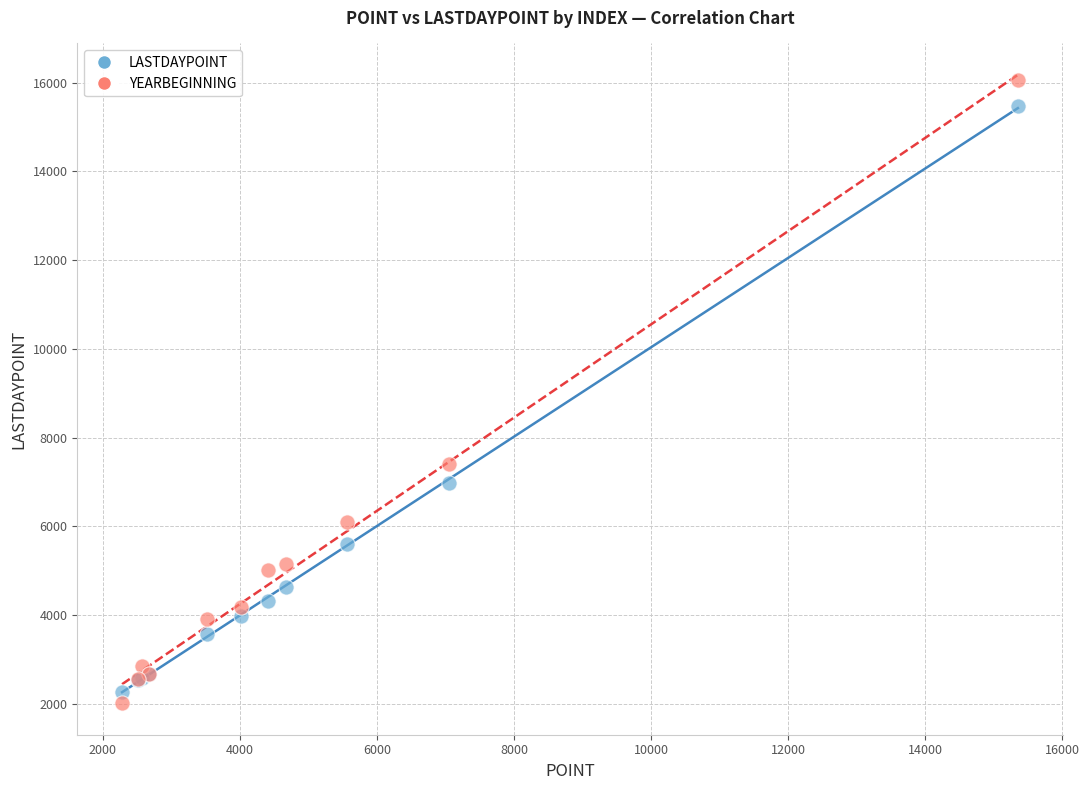

In the LASTDAYPOINT series, what Y value is closest to 8861?

6987.4